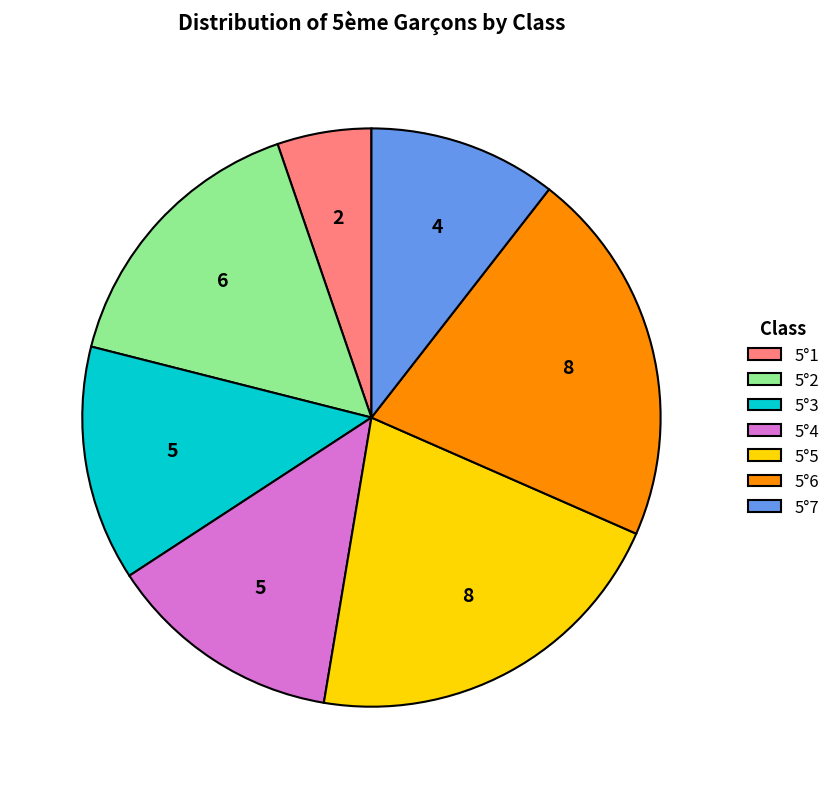

The 5°1 slice represents 1% of the pie. True or false?

False